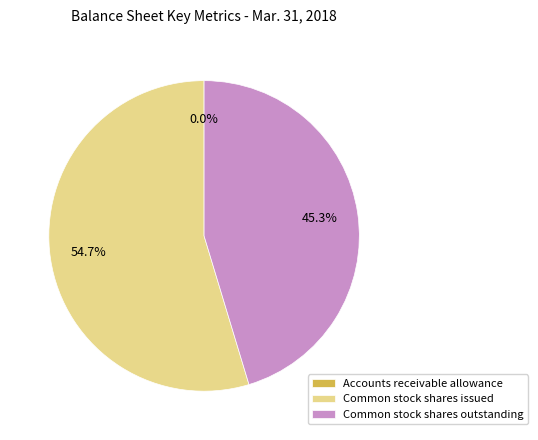

Is there a majority slice in this chart?

Yes